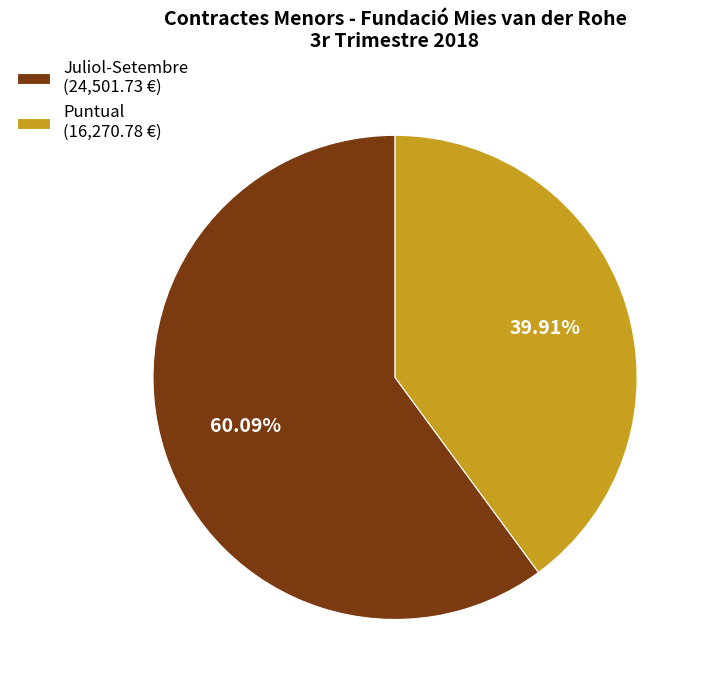

How many segments does this pie chart have?

2